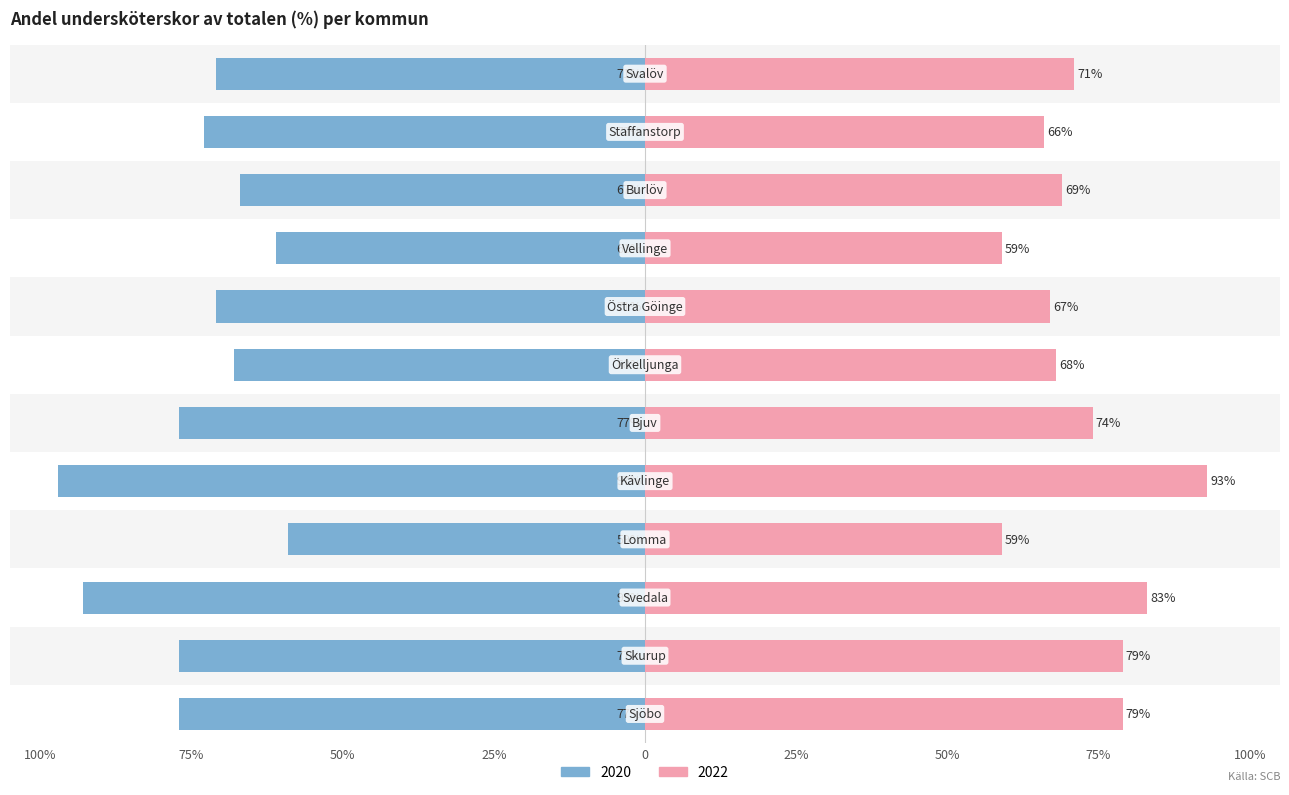

How many distinct data groups are displayed?

2